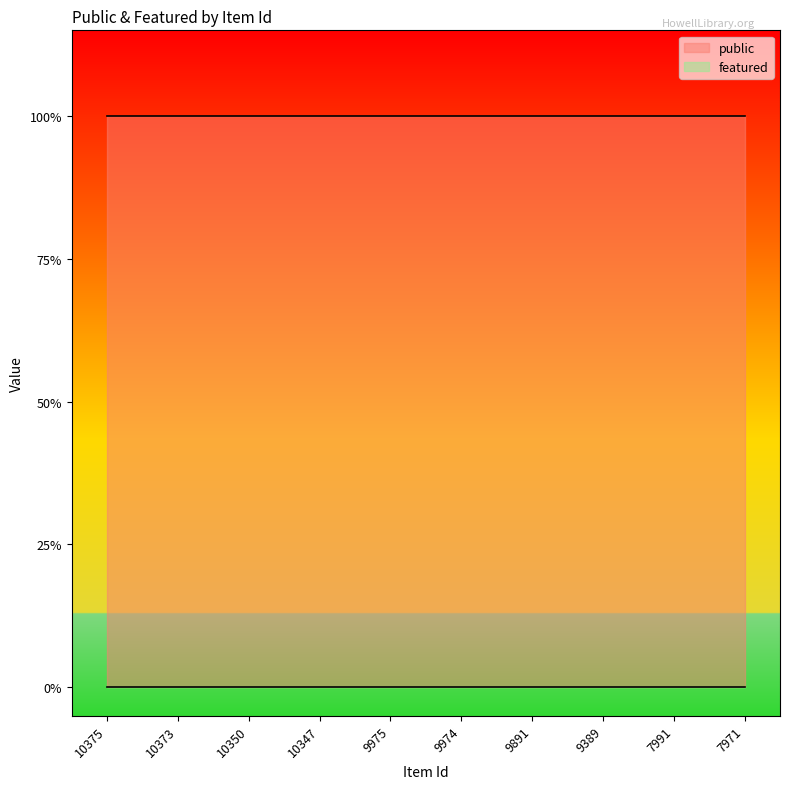

List the series in order of their peak value, lowest first.

featured, public